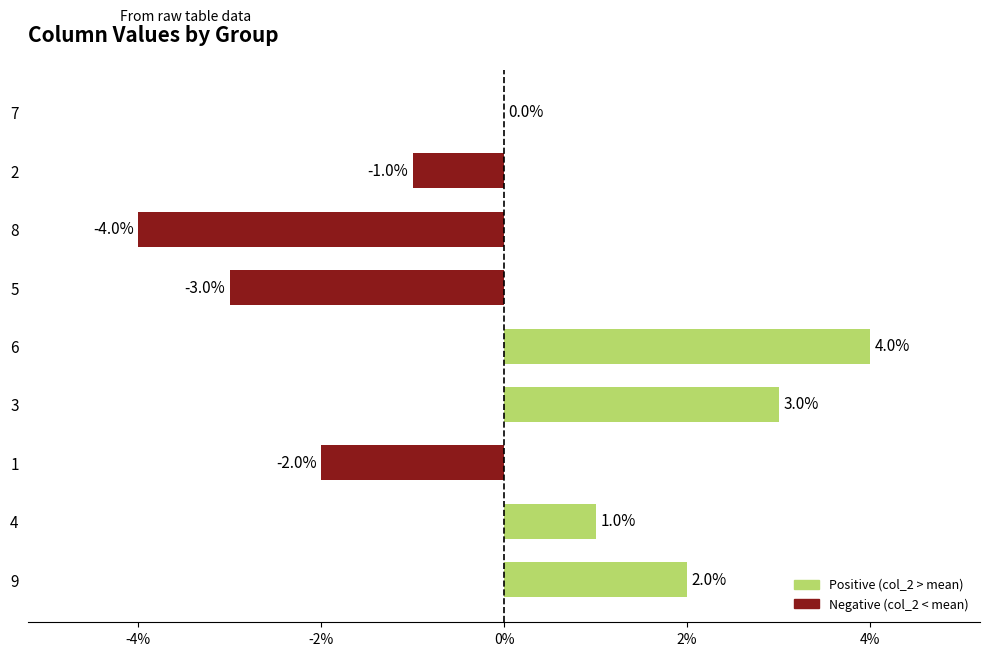

What is the maximum value shown in the chart?

4